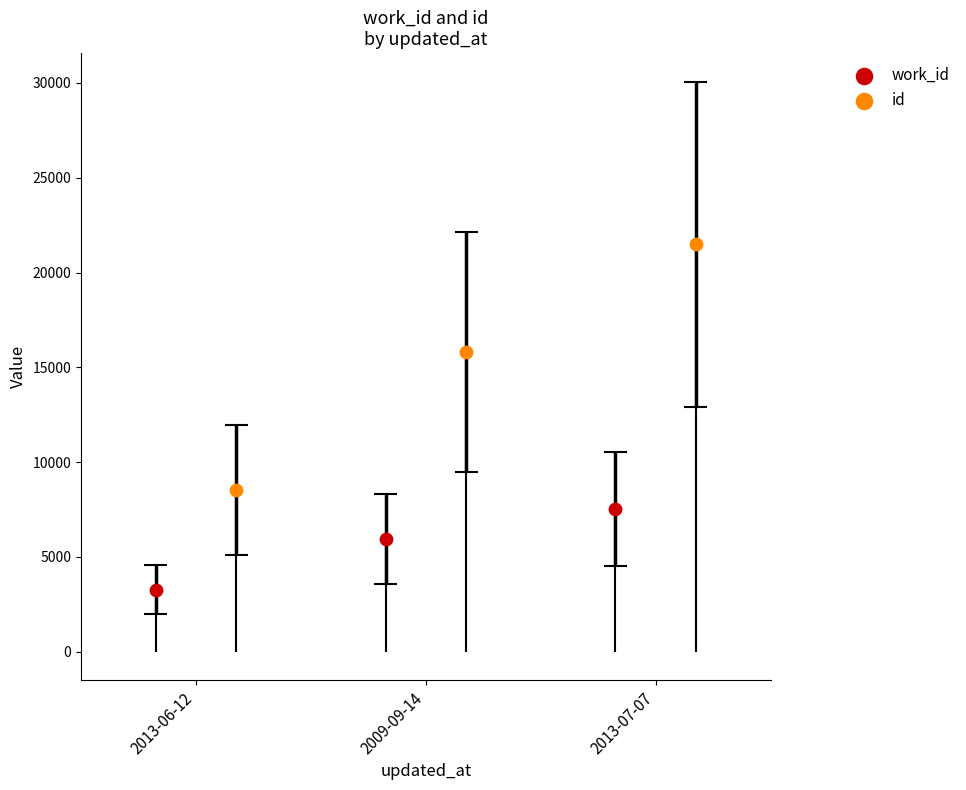

At how many categories does at least one series exceed 7631?

3